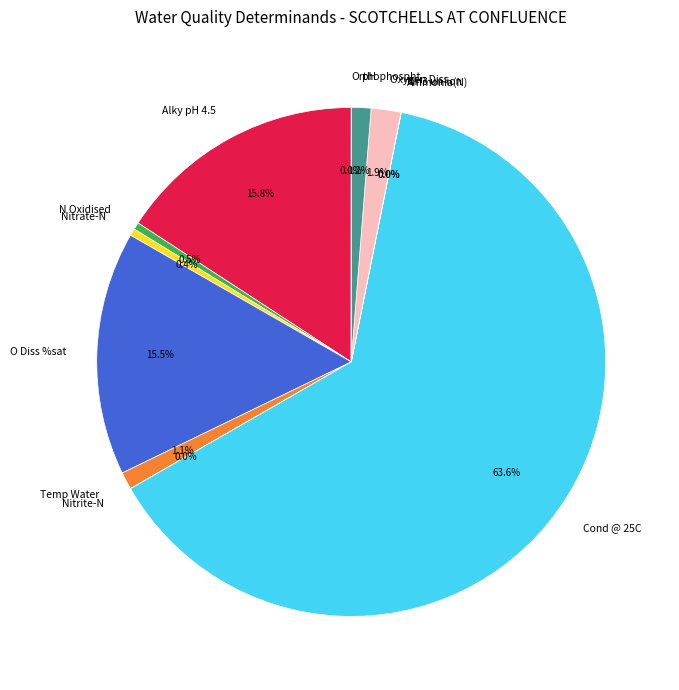

Which slice represents more than half of the pie?

Cond @ 25C